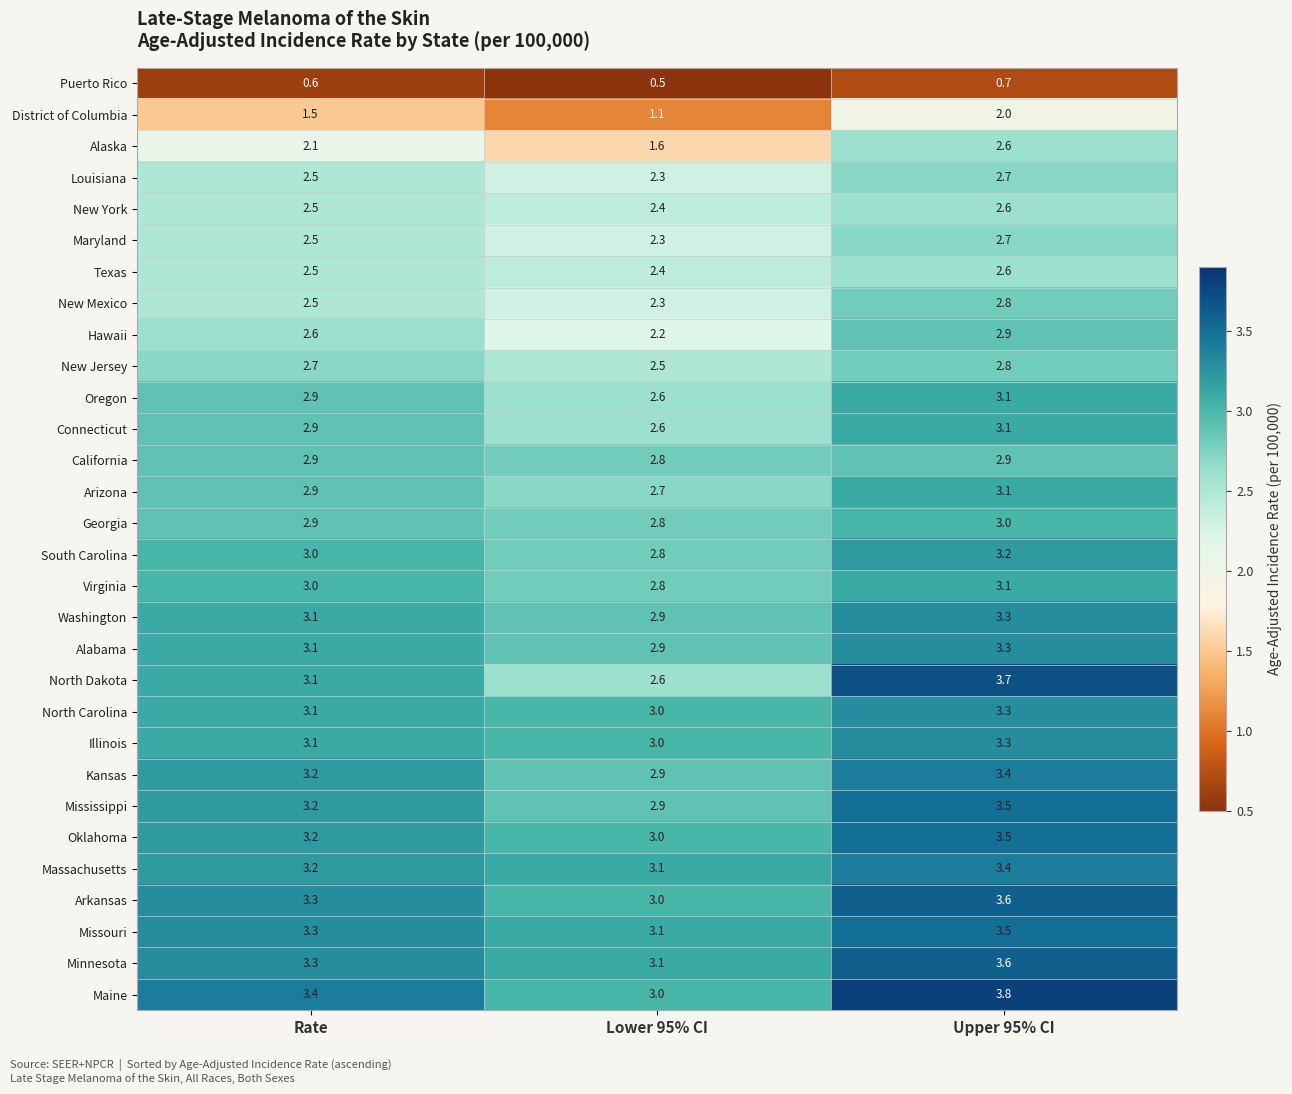

Which label corresponds to the smallest value in the chart?

Lower 95% CI